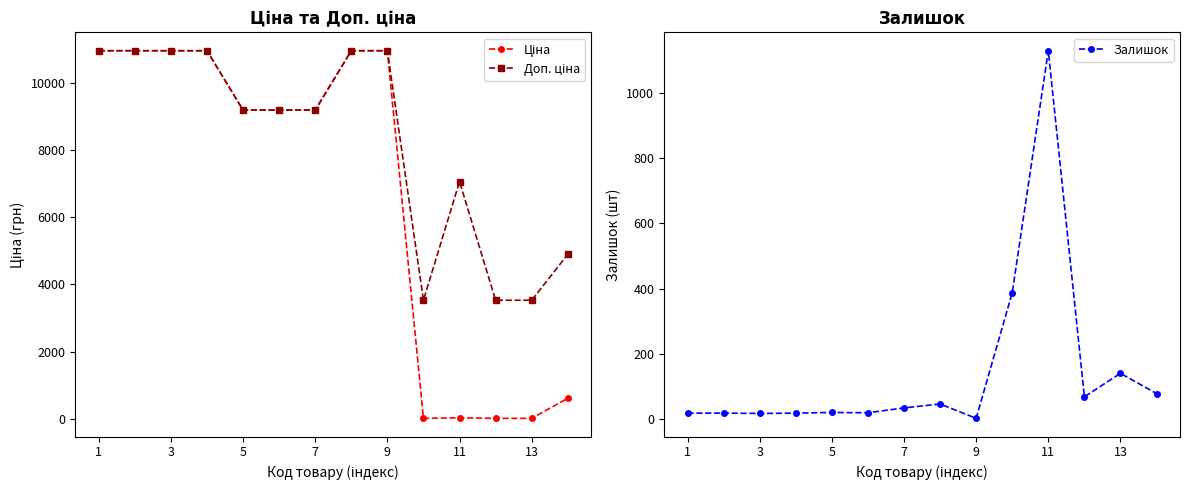

What is the maximum value for Залишок?

1129